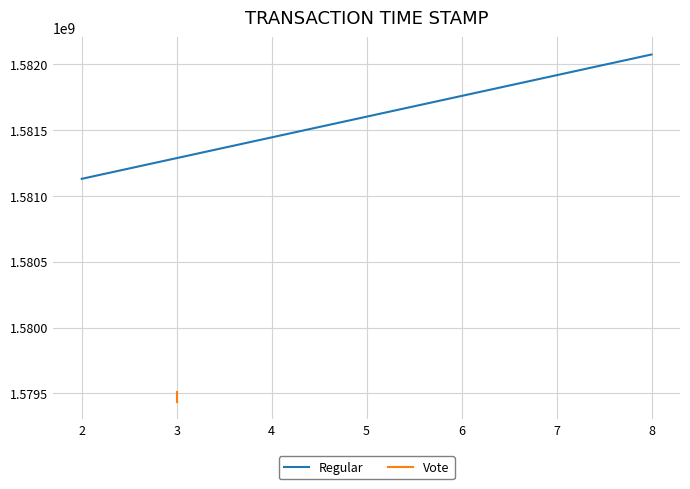

Is it true that Regular equals 972142183 at 8?

False